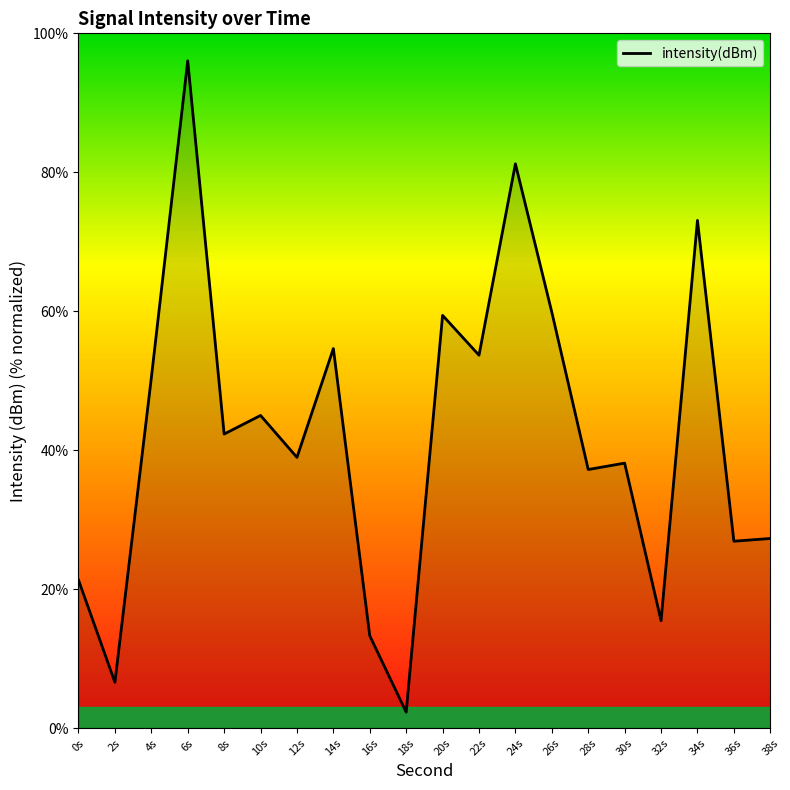

What position from the right is 4s?

18